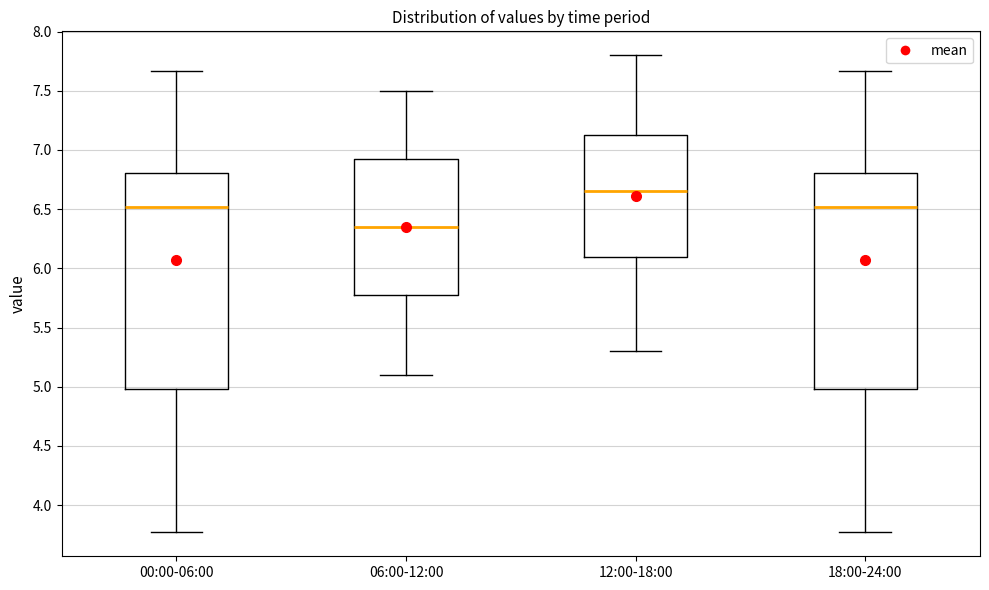

Which box's median line is the lowest?

06:00-12:00